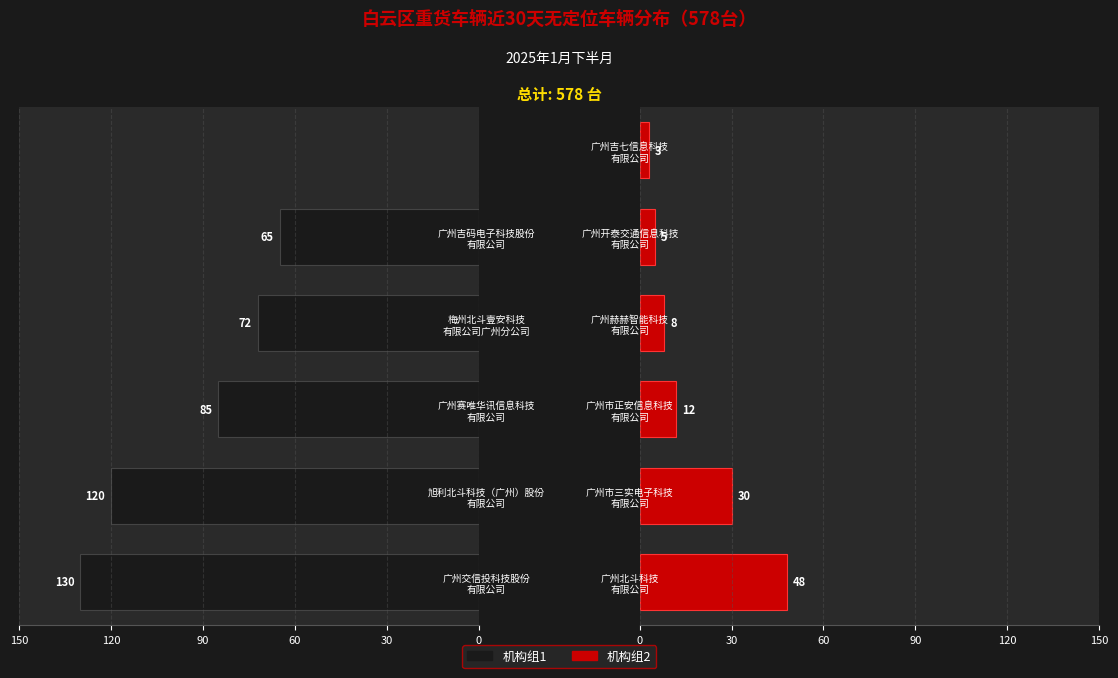

How many bars are there in total?

12